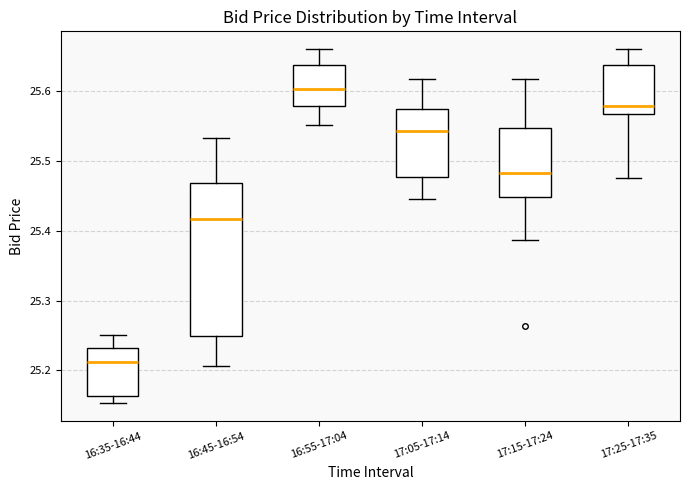

Where does the lower whisker of the box for 17:05-17:14 end on the y-axis? The values are not printed on the chart, so give them approximately, as read against the axis.

25.45